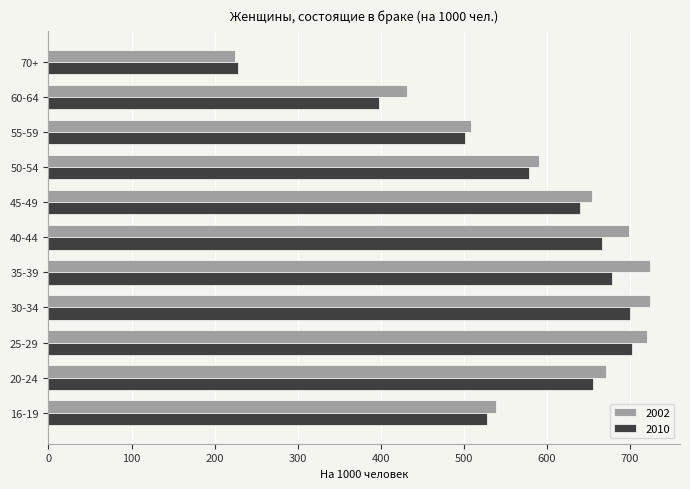

Which series changed the most between 55-59 and 60-64?

2010